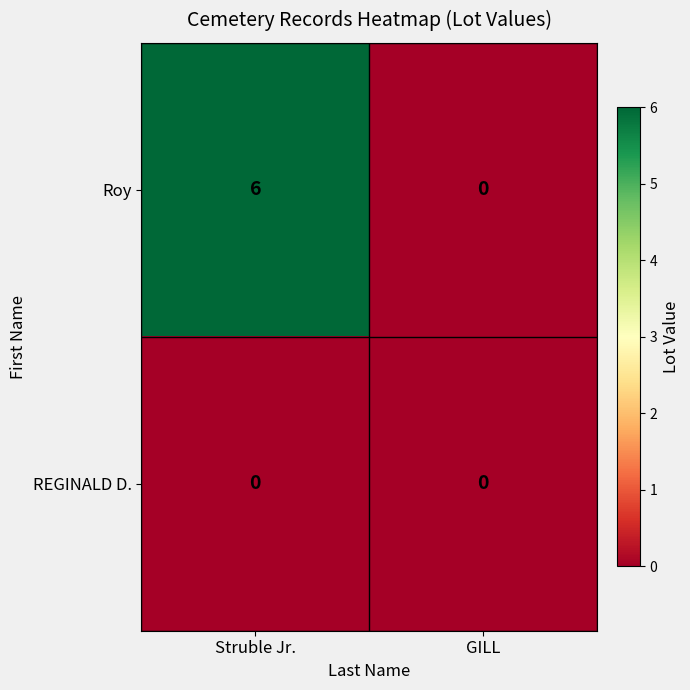

Which series has the widest spread of values?

Roy